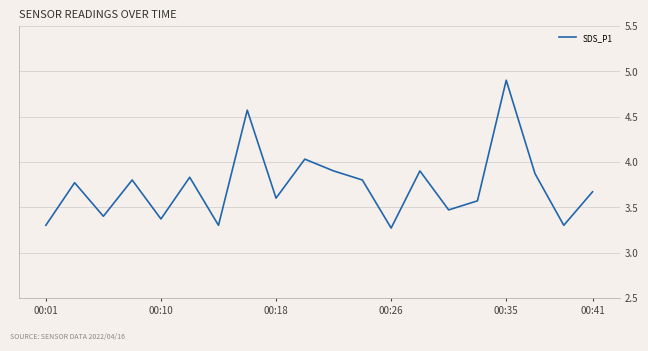

What is the maximum value shown in the chart?

4.9